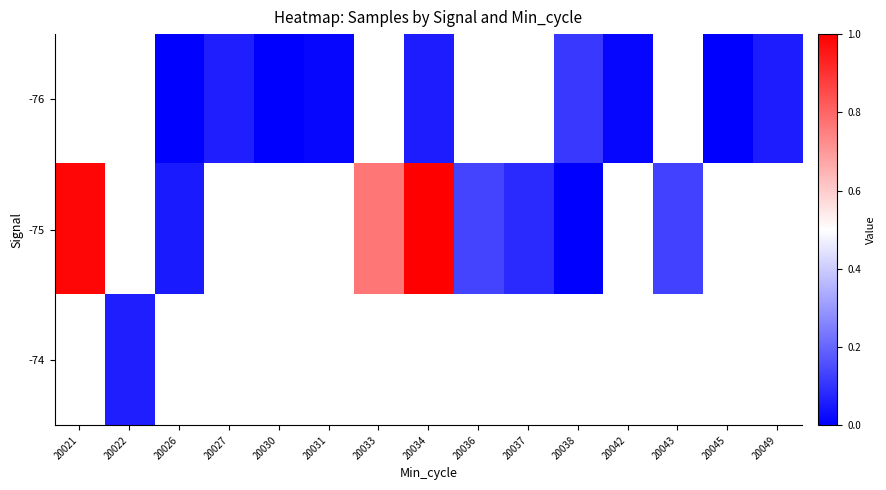

Between 20038 and 20045, which is larger?

20038